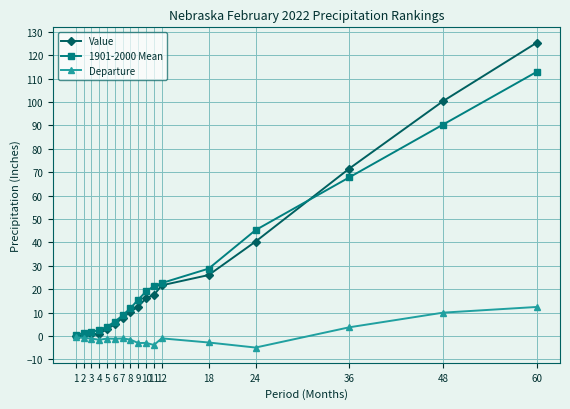

Rank the series by their maximum value, from lowest to highest.

Departure, 1901-2000 Mean, Value